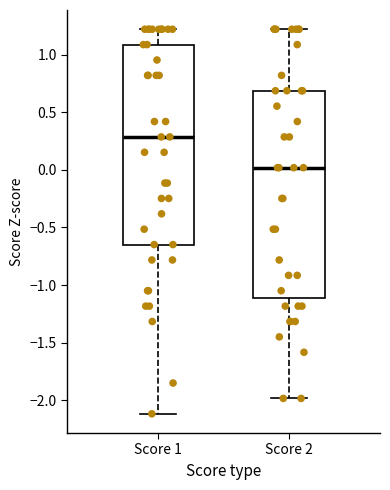

Reading left to right, transcribe this box plot: for each box, give where its median line is, the range the box spans, and where its two whiskers end, as read against the y-axis. The values are not printed on the chart, so give them approximately, as read against the axis.

Score 1: median 0.30, box -0.65 to 1.10, whiskers -2.10 to 1.20
Score 2: median 0.00, box -1.10 to 0.70, whiskers -2.00 to 1.20